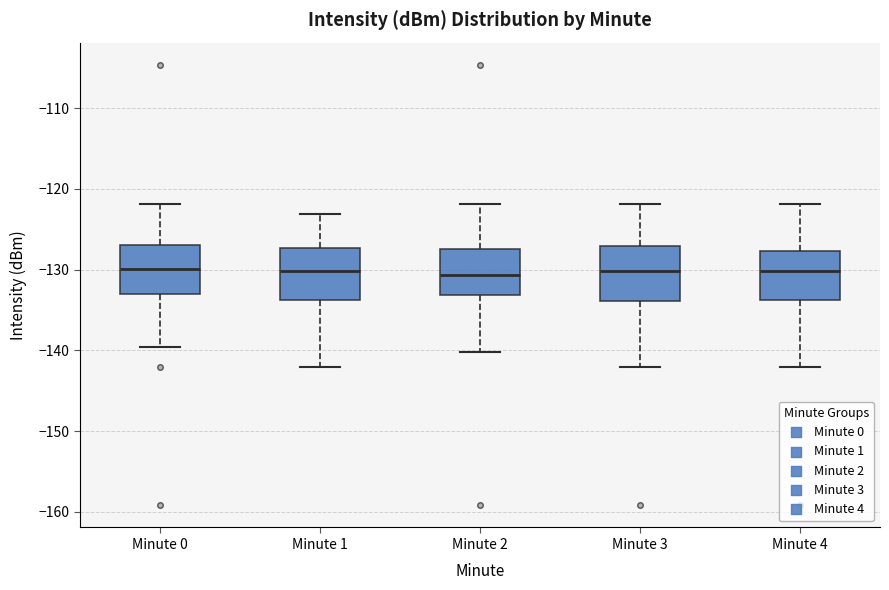

Reading left to right, read every box against the y-axis: the position of its median line, the range the box covers, and the ends of its whiskers. The values are not printed on the chart, so give them approximately, as read against the axis.

Minute 0: median -130, box -133 to -127, whiskers -140 to -122
Minute 1: median -130, box -134 to -127, whiskers -142 to -123
Minute 2: median -131, box -133 to -127, whiskers -140 to -122
Minute 3: median -130, box -134 to -127, whiskers -142 to -122
Minute 4: median -130, box -134 to -128, whiskers -142 to -122